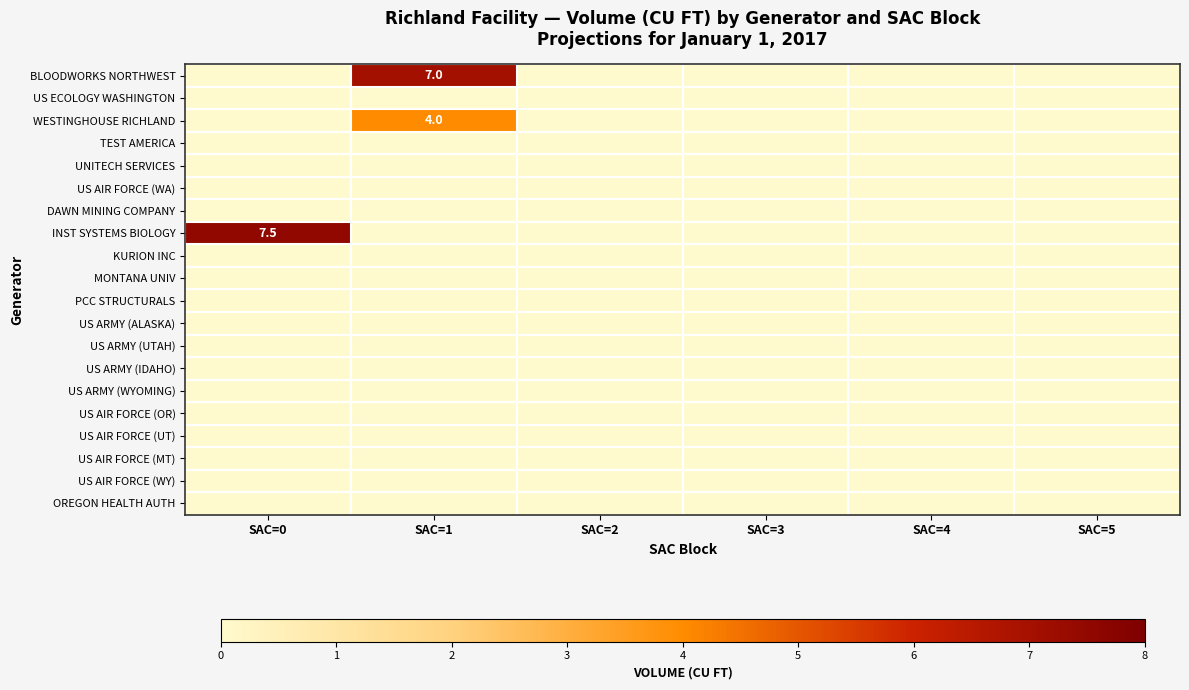

Is it true that UNITECH SERVICES equals 0.0 at SAC=1?

True